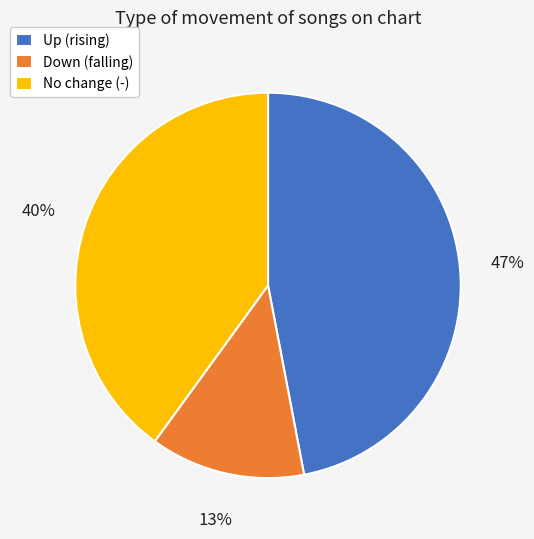

What is the ratio of the value at No change (-) to the value at Up (rising)?

0.9